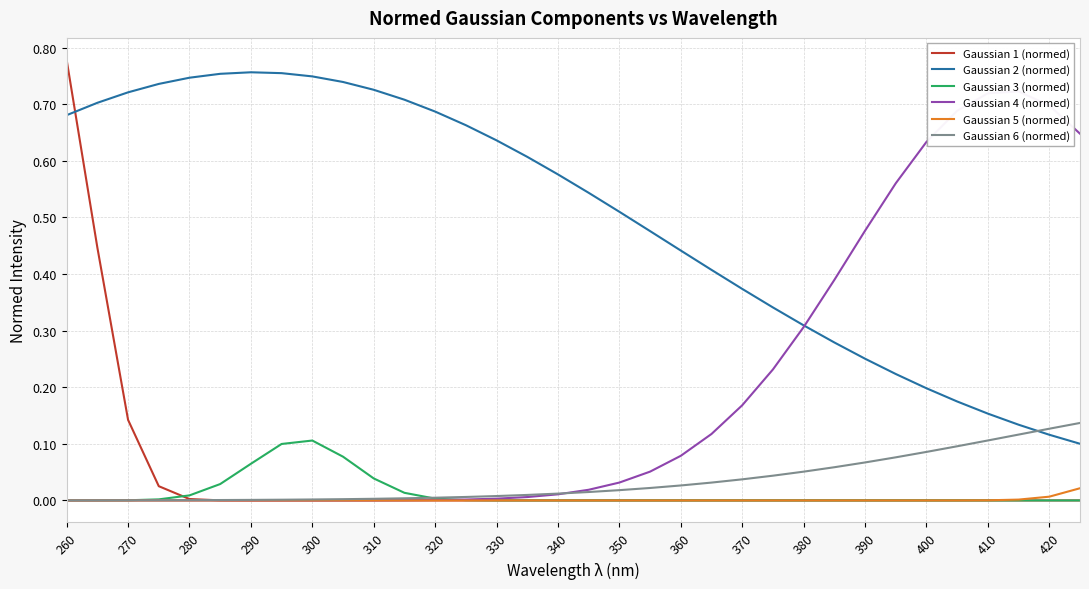

Reading left to right, extract all data points from this chart.

Gaussian 1 (normed): 0.8	0.4	0.1	0.0	0.0	0.0	0.0	0.0	0.0	0.0	0.0	0.0	0.0	0.0	0.0	0.0	0.0	0.0	0.0	0.0	0.0	0.0	0.0	0.0	0.0	0.0	0.0	0.0	0.0	0.0	0.0	0.0	0.0	0.0
Gaussian 2 (normed): 0.7	0.7	0.7	0.7	0.7	0.8	0.8	0.8	0.7	0.7	0.7	0.7	0.7	0.7	0.6	0.6	0.6	0.5	0.5	0.5	0.4	0.4	0.4	0.3	0.3	0.3	0.3	0.2	0.2	0.2	0.2	0.1	0.1	0.1
Gaussian 3 (normed): 0.0	0.0	0.0	0.0	0.0	0.0	0.1	0.1	0.1	0.1	0.0	0.0	0.0	0.0	0.0	0.0	0.0	0.0	0.0	0.0	0.0	0.0	0.0	0.0	0.0	0.0	0.0	0.0	0.0	0.0	0.0	0.0	0.0	0.0
Gaussian 4 (normed): 0.0	0.0	0.0	0.0	0.0	0.0	0.0	0.0	0.0	0.0	0.0	0.0	0.0	0.0	0.0	0.0	0.0	0.0	0.0	0.1	0.1	0.1	0.2	0.2	0.3	0.4	0.5	0.6	0.6	0.7	0.7	0.7	0.7	0.6
Gaussian 5 (normed): 0.0	0.0	0.0	0.0	0.0	0.0	0.0	0.0	0.0	0.0	0.0	0.0	0.0	0.0	0.0	0.0	0.0	0.0	0.0	0.0	0.0	0.0	0.0	0.0	0.0	0.0	0.0	0.0	0.0	0.0	0.0	0.0	0.0	0.0
Gaussian 6 (normed): 0.0	0.0	0.0	0.0	0.0	0.0	0.0	0.0	0.0	0.0	0.0	0.0	0.0	0.0	0.0	0.0	0.0	0.0	0.0	0.0	0.0	0.0	0.0	0.0	0.1	0.1	0.1	0.1	0.1	0.1	0.1	0.1	0.1	0.1